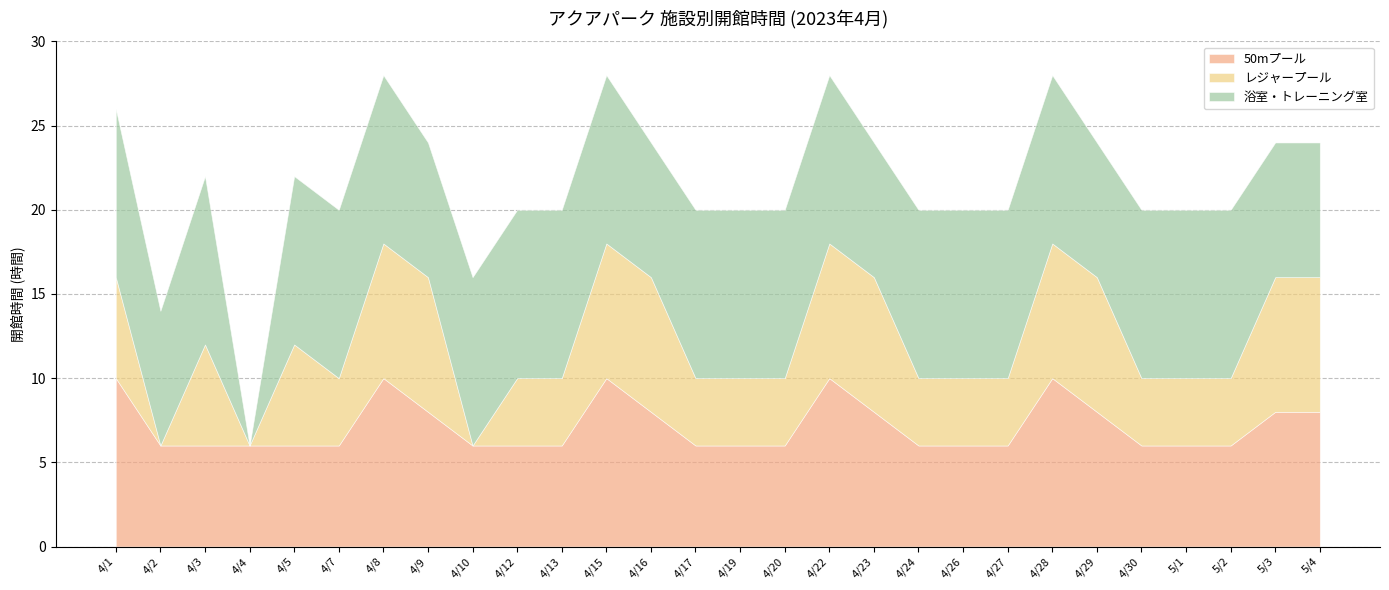

The 浴室・トレーニング室 series shows 17 at 4/12. True or false?

False